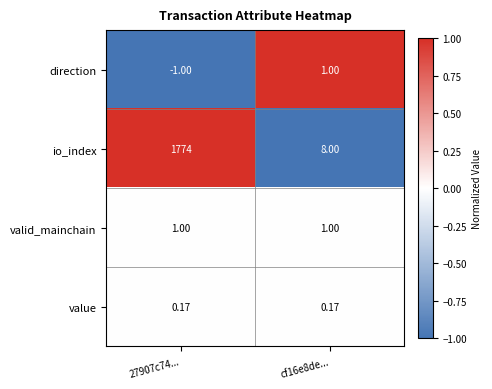

Between 27907c74... and cf16e8de..., which series saw the biggest shift?

io_index